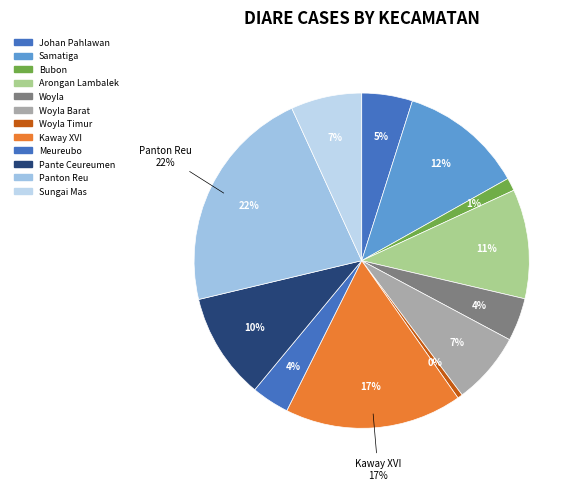

Rank the categories by value from highest to lowest.

Panton Reu, Kaway XVI, Samatiga, Arongan Lambalek, Pante Ceureumen, Woyla Barat, Sungai Mas, Johan Pahlawan, Woyla, Meureubo, Bubon, Woyla Timur